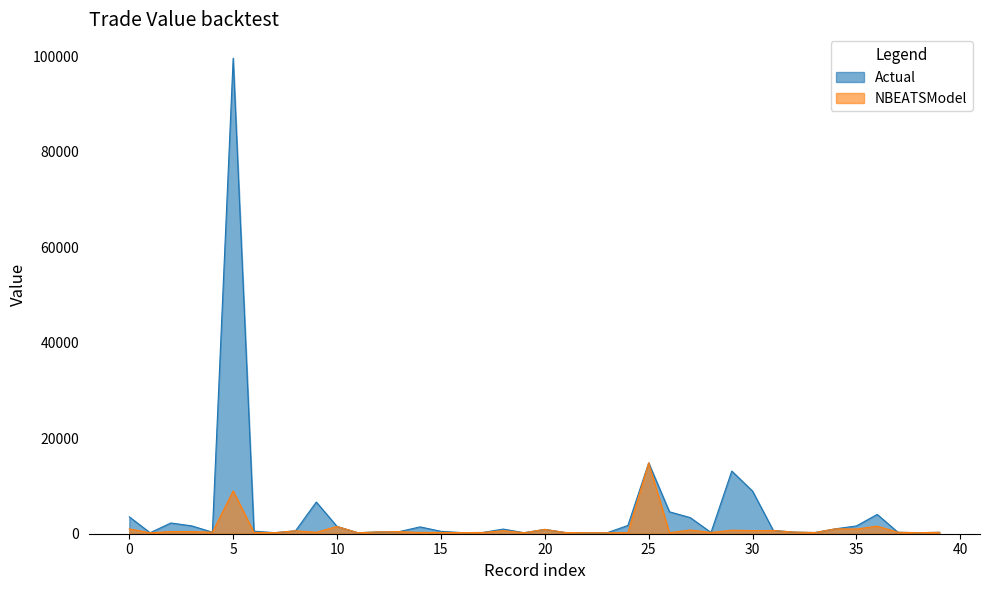

Which series has the largest range (max minus min)?

Actual